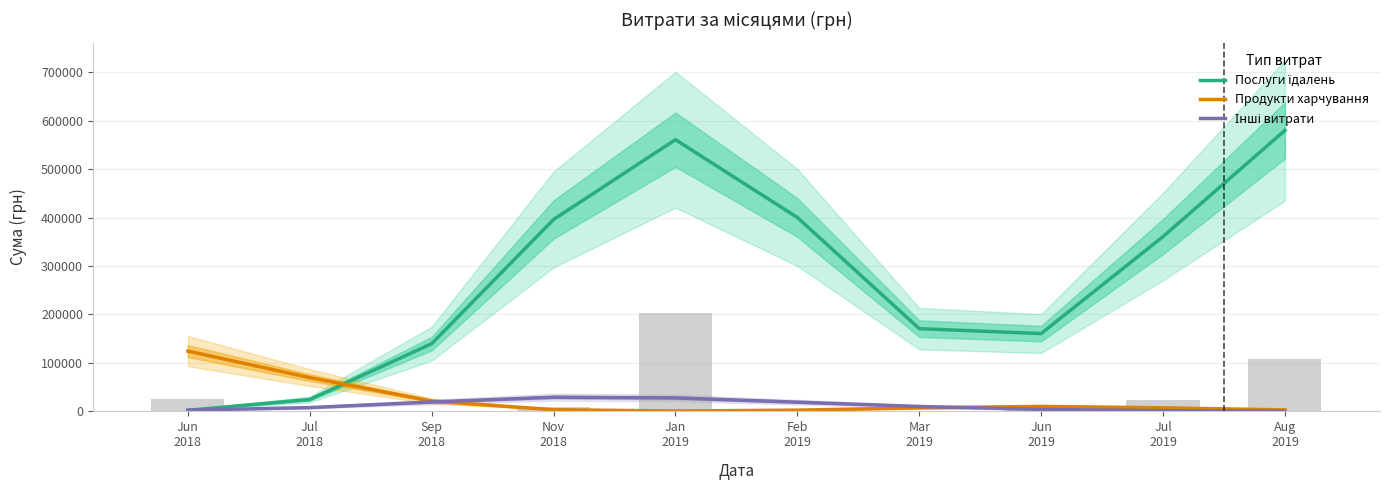

At which category is the sum across all series the highest?

Jan
2019